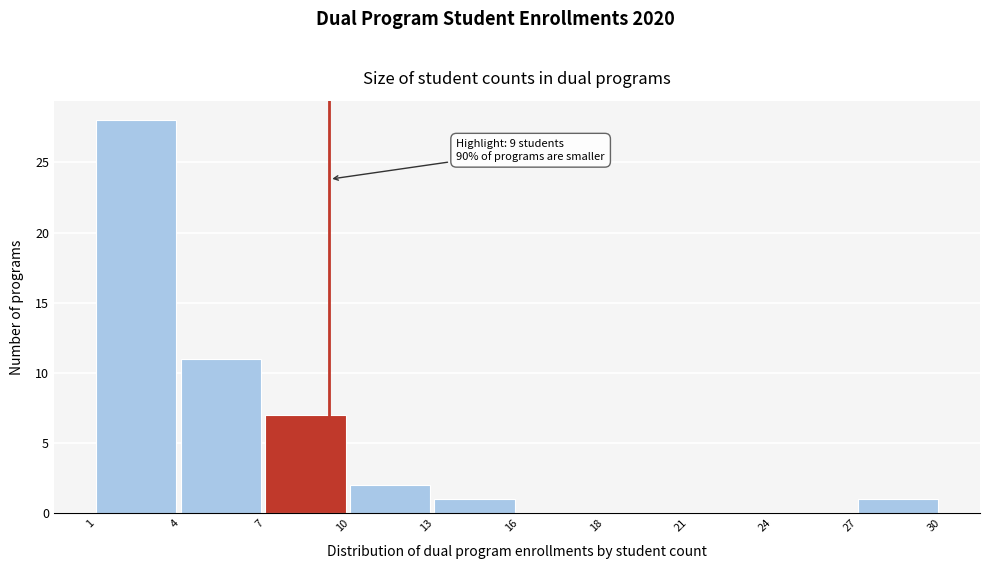

Reading right to left, list all the values displayed in this chart.

27=1	24=0	21=0	18=0	16=0	13=1	10=2	7=7	4=11	1=28